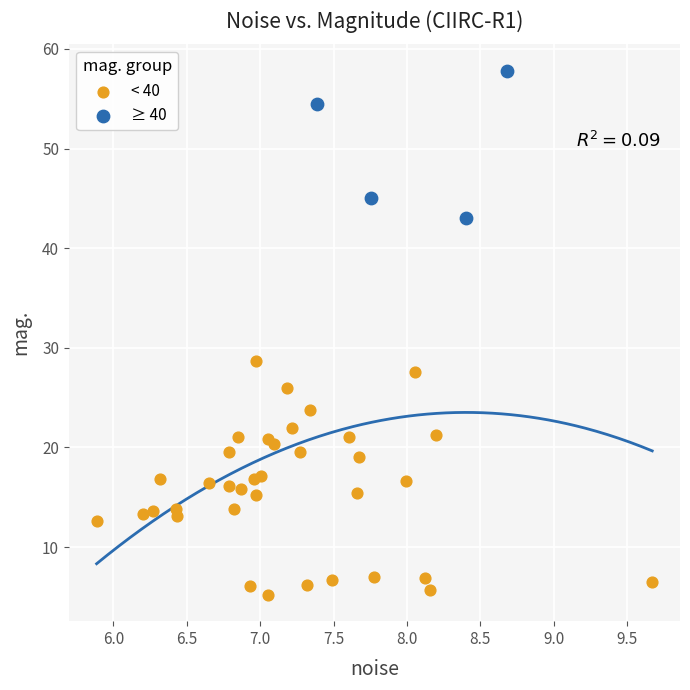

Which series contains the lowest Y value?

< 40